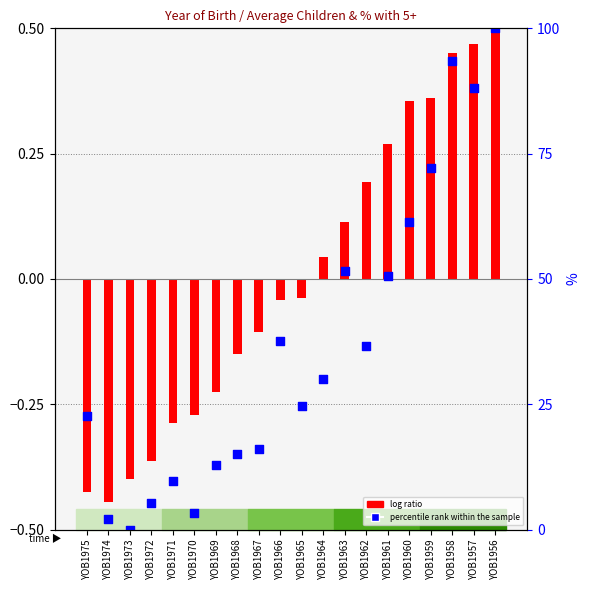

Which series has the widest spread of Y values?

percentile rank within the sample